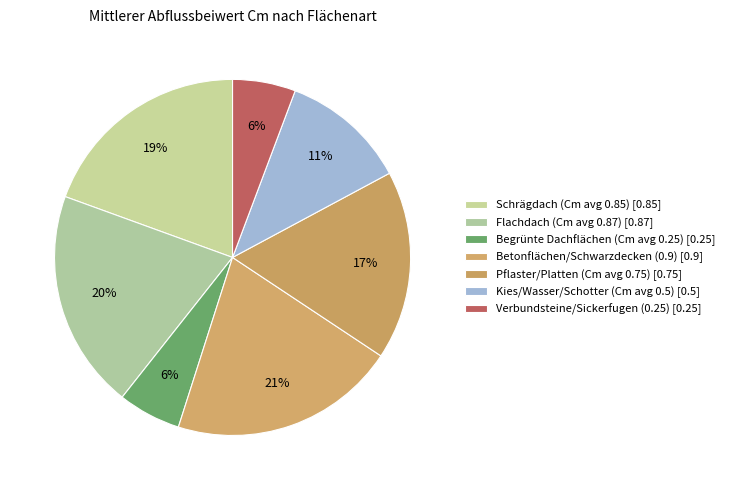

How many slices are in this pie chart?

7